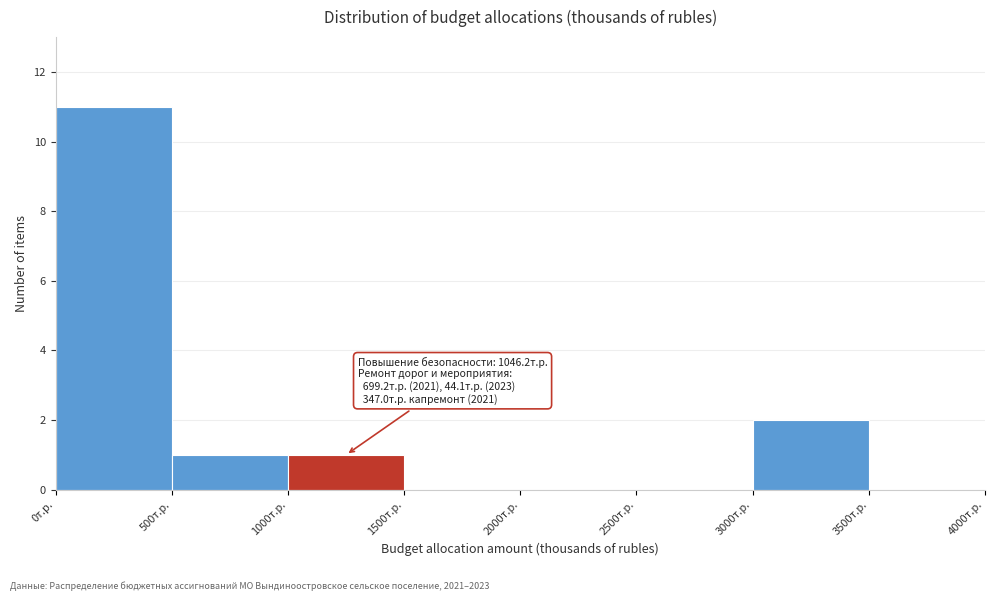

Over which range of the x-axis is the bar tallest?

0 to 500